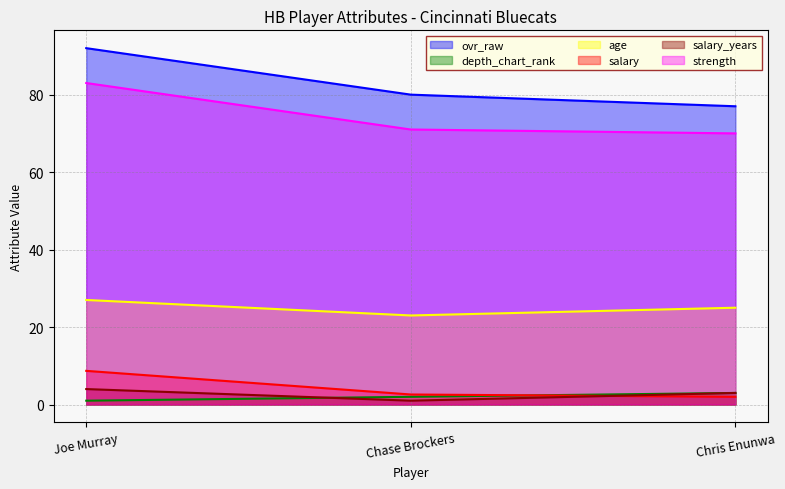

How many distinct data groups are displayed?

6